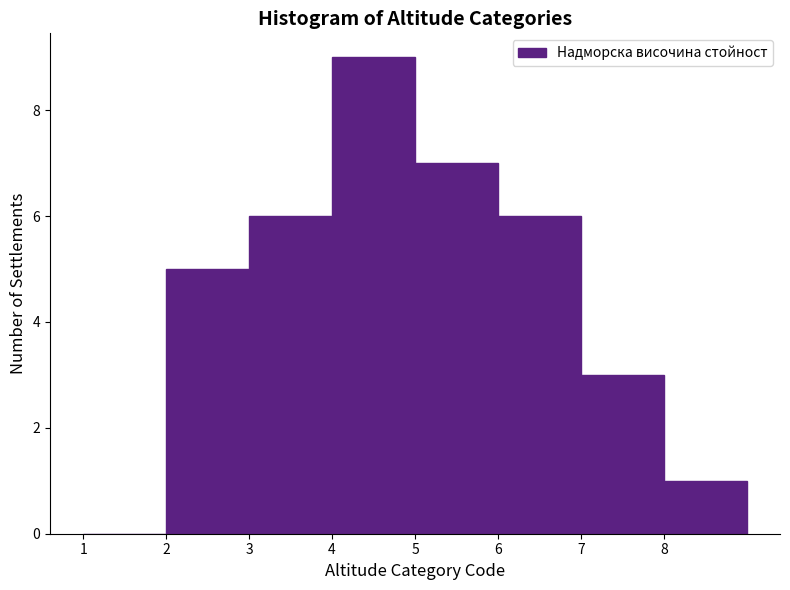

Reading left to right, transcribe this chart: for each bar, give the range it covers on the x-axis and its height. The values are not printed on the chart, so give them approximately, as read against the axis.

1 to 2: 0
2 to 3: 5
3 to 4: 6
4 to 5: 9
5 to 6: 7
6 to 7: 6
7 to 8: 3
8 to 9: 1